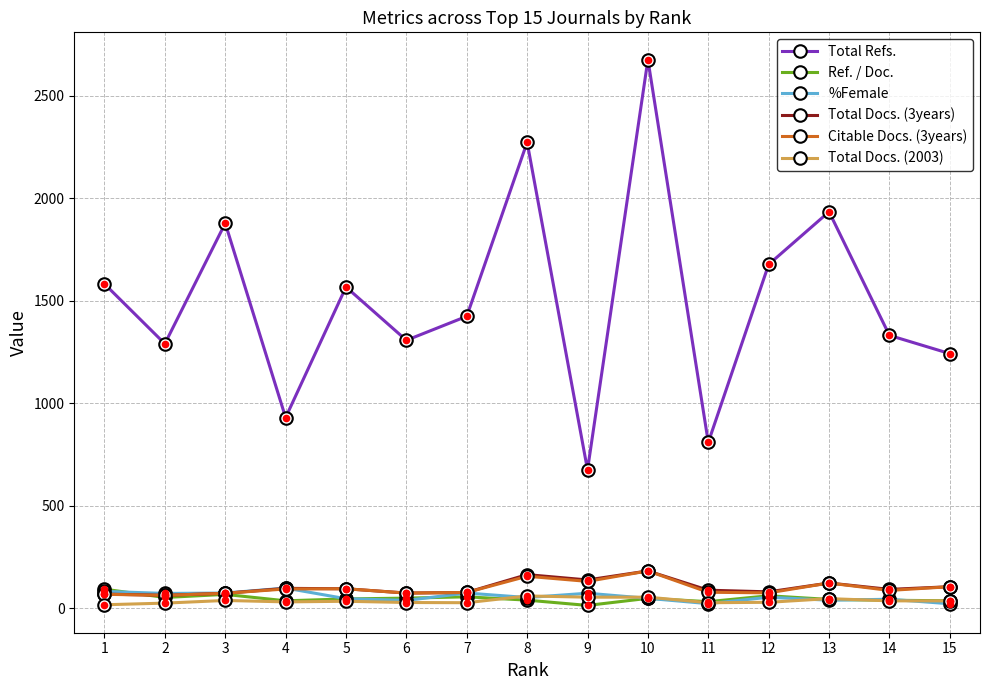

How many categories are shown in the chart?

15